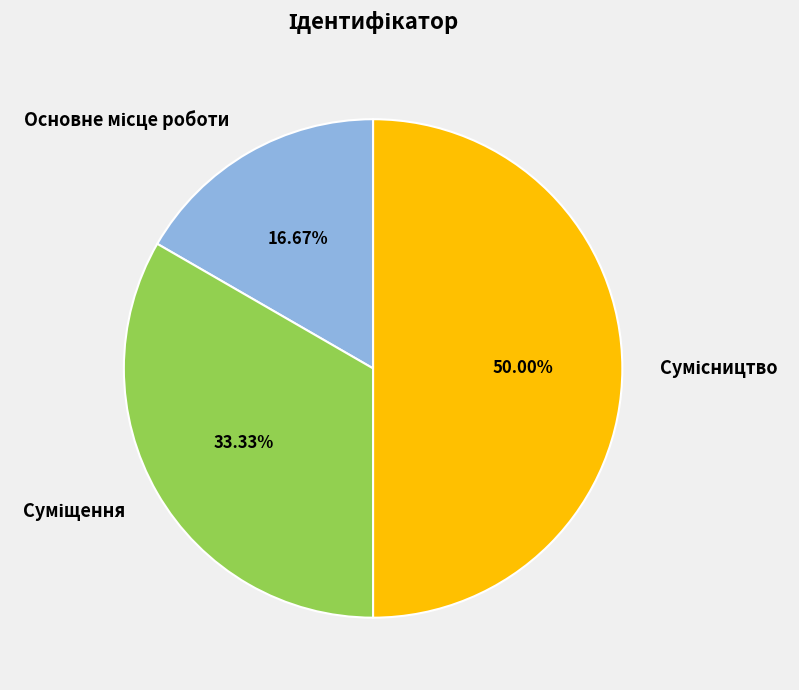

How many slices are in this pie chart?

3